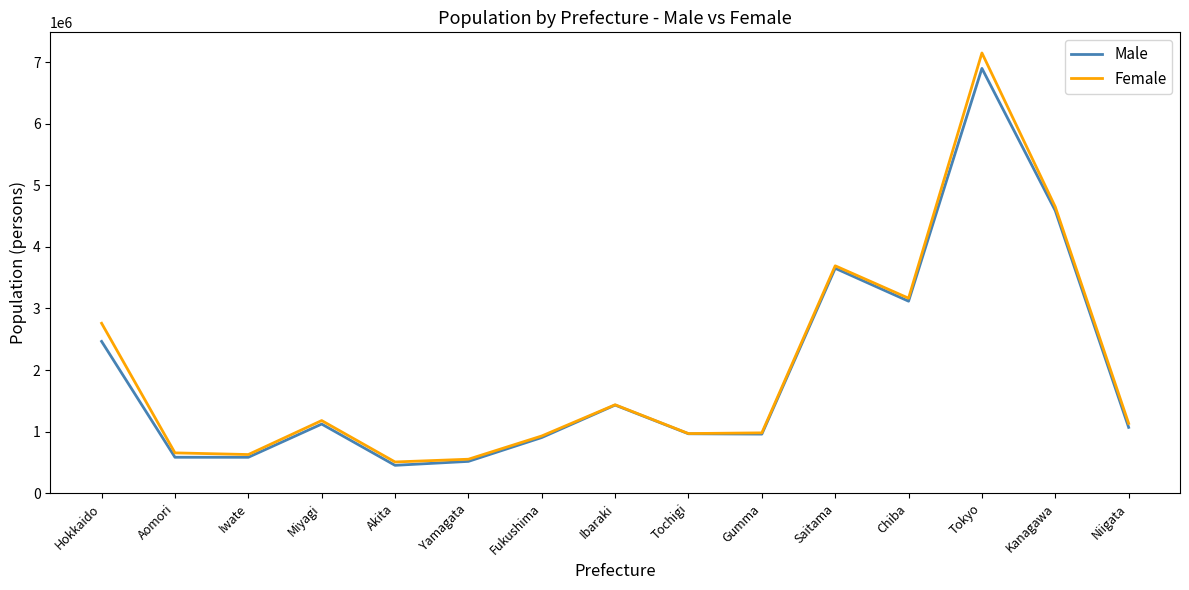

What is the minimum value shown in the chart?

452439